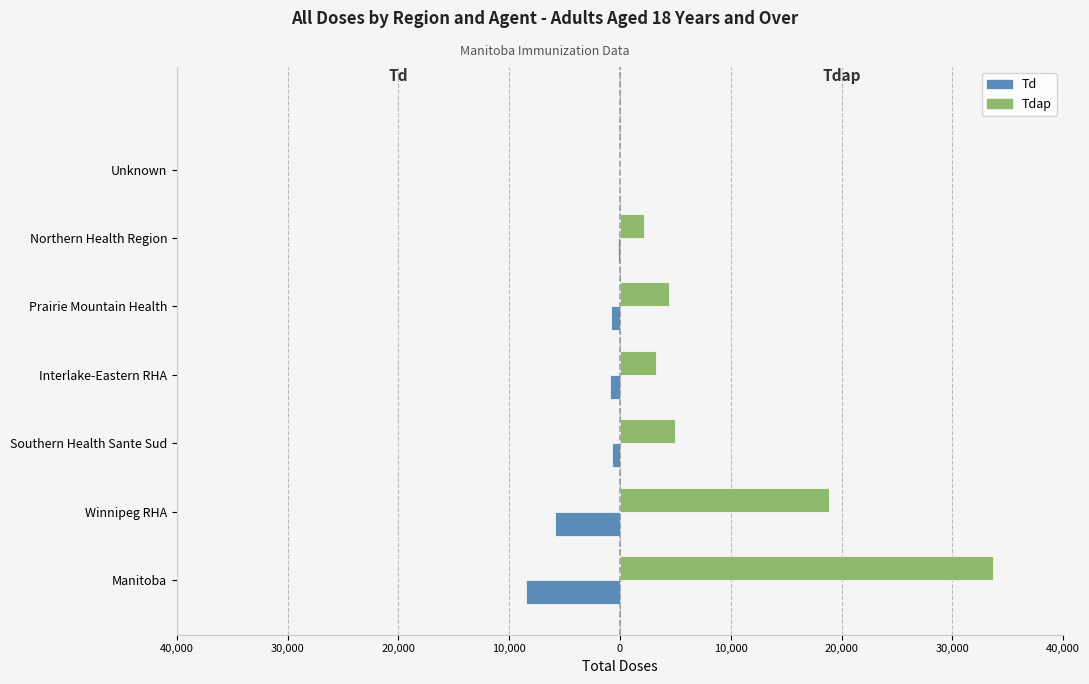

What is the value of the Td bar at the 3rd from the left?

-761